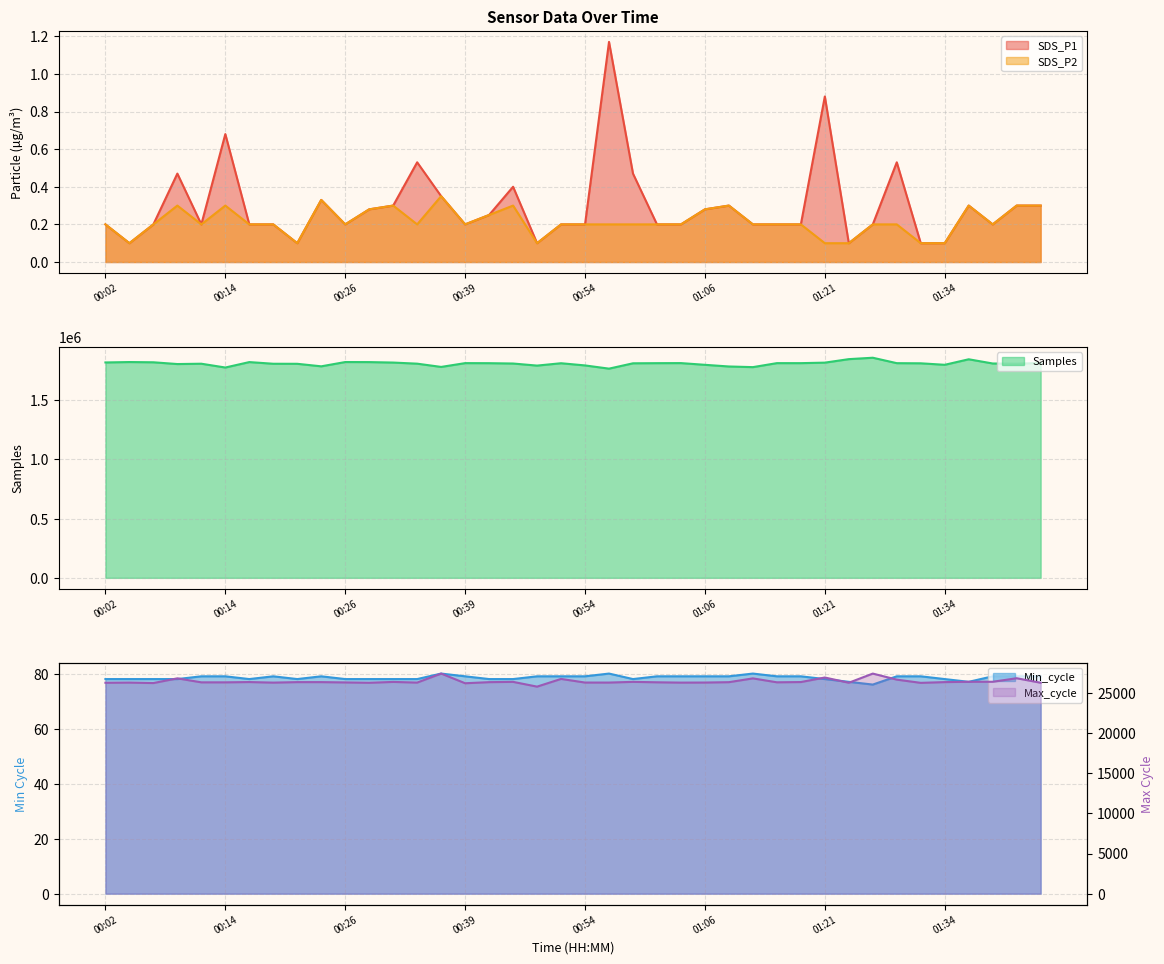

Does the chart have visible grid lines?

Yes